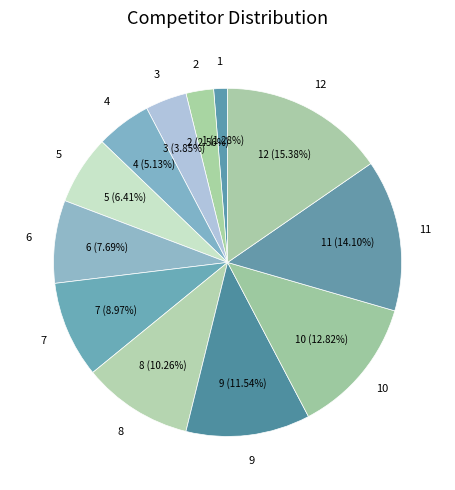

Count the number of slices in the pie.

12